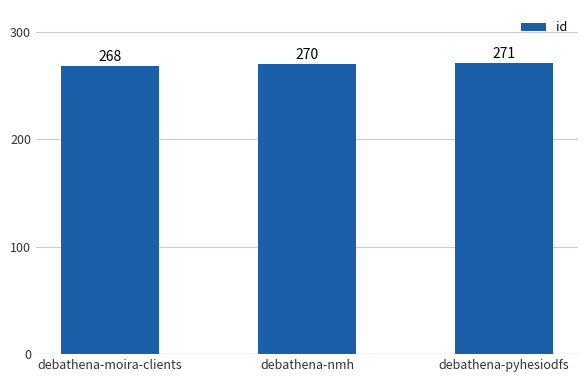

What is the greatest value displayed?

271